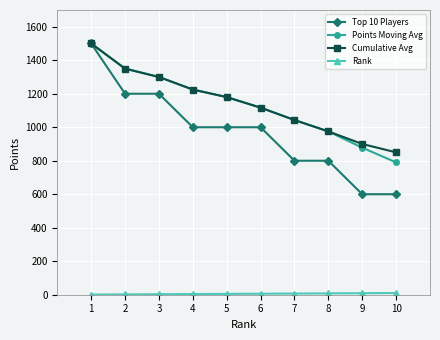

True or false: Cumulative Avg has a value of 287 at 6.

False